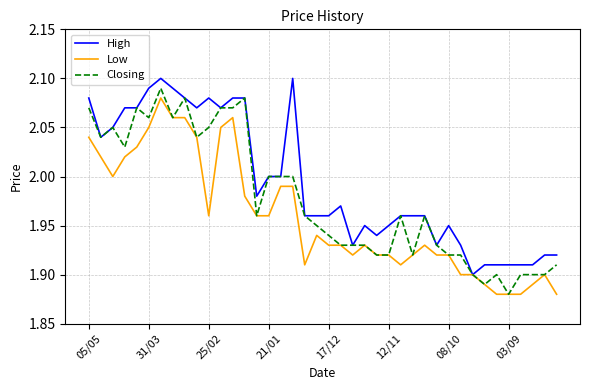

Which series has the largest total across all categories?

High